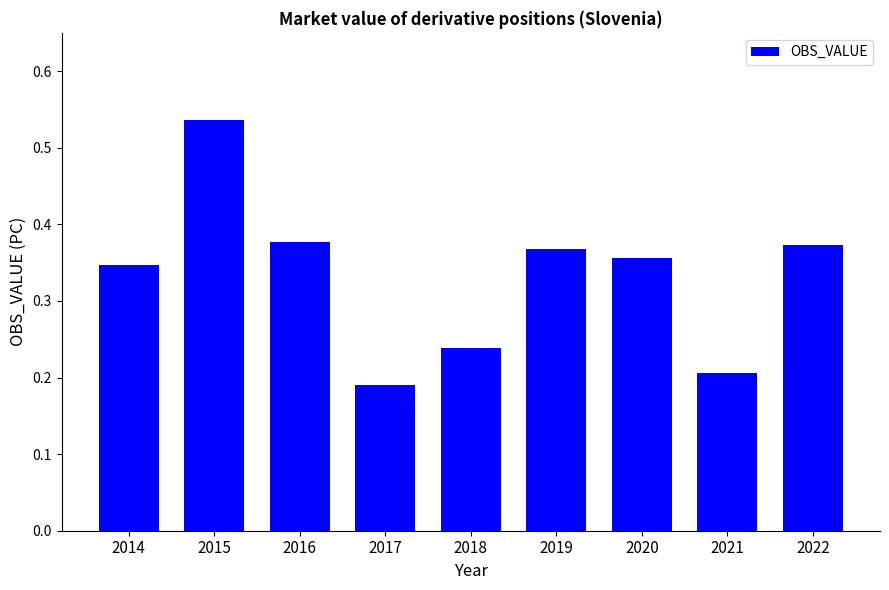

Is it true that the value at 2019 is 0.7?

False